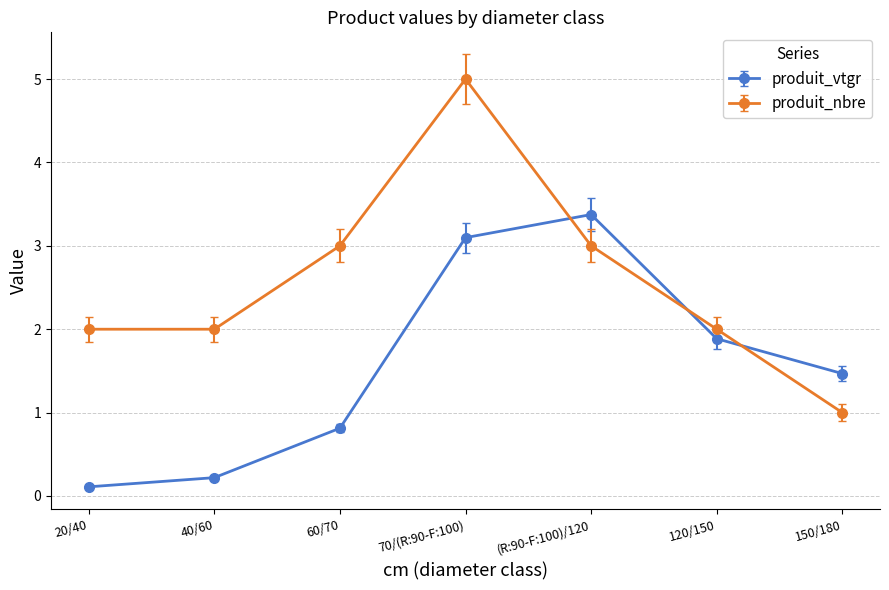

Which series changed the most between 20/40 and 150/180?

produit_vtgr